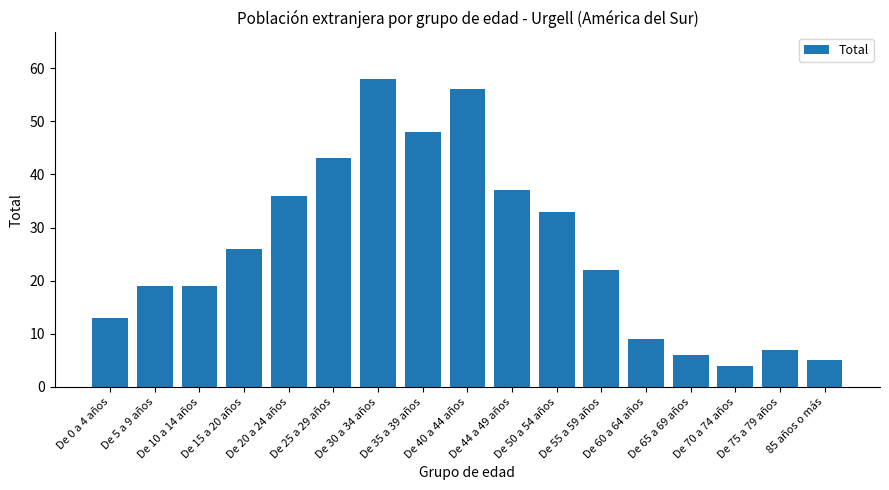

True or false: the data shows 6 at De 10 a 14 años.

False